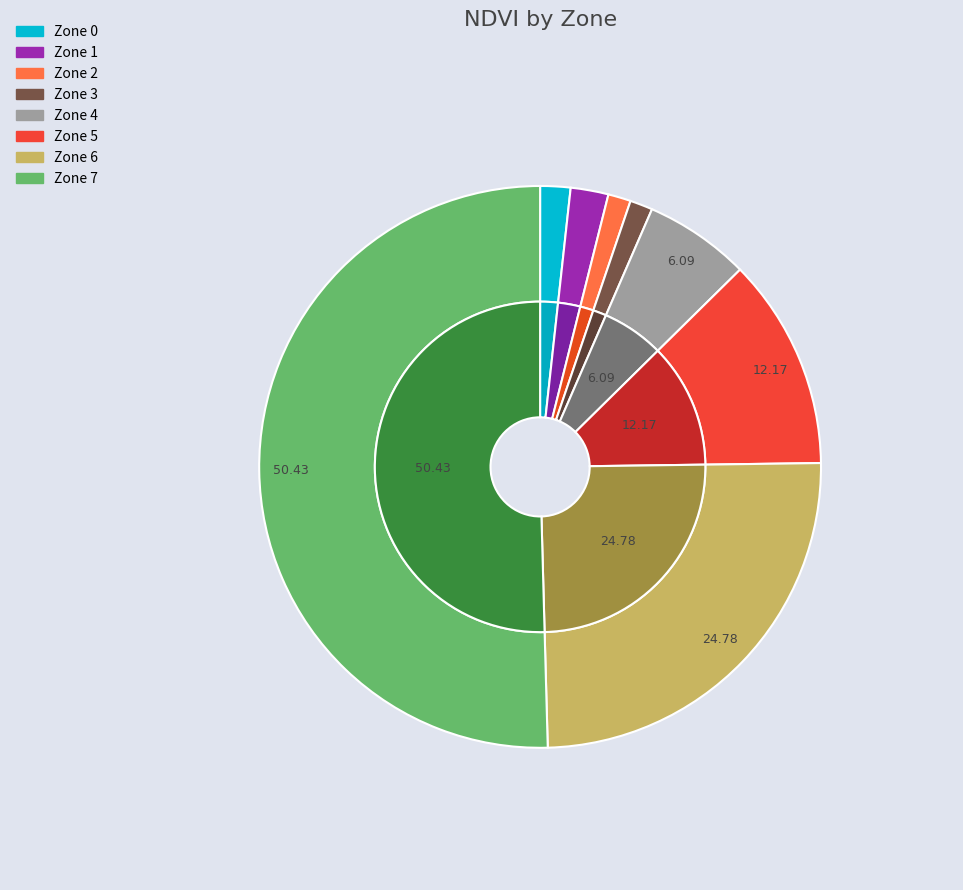

Combined, what portion of the pie is 2 and 7?

51.7%